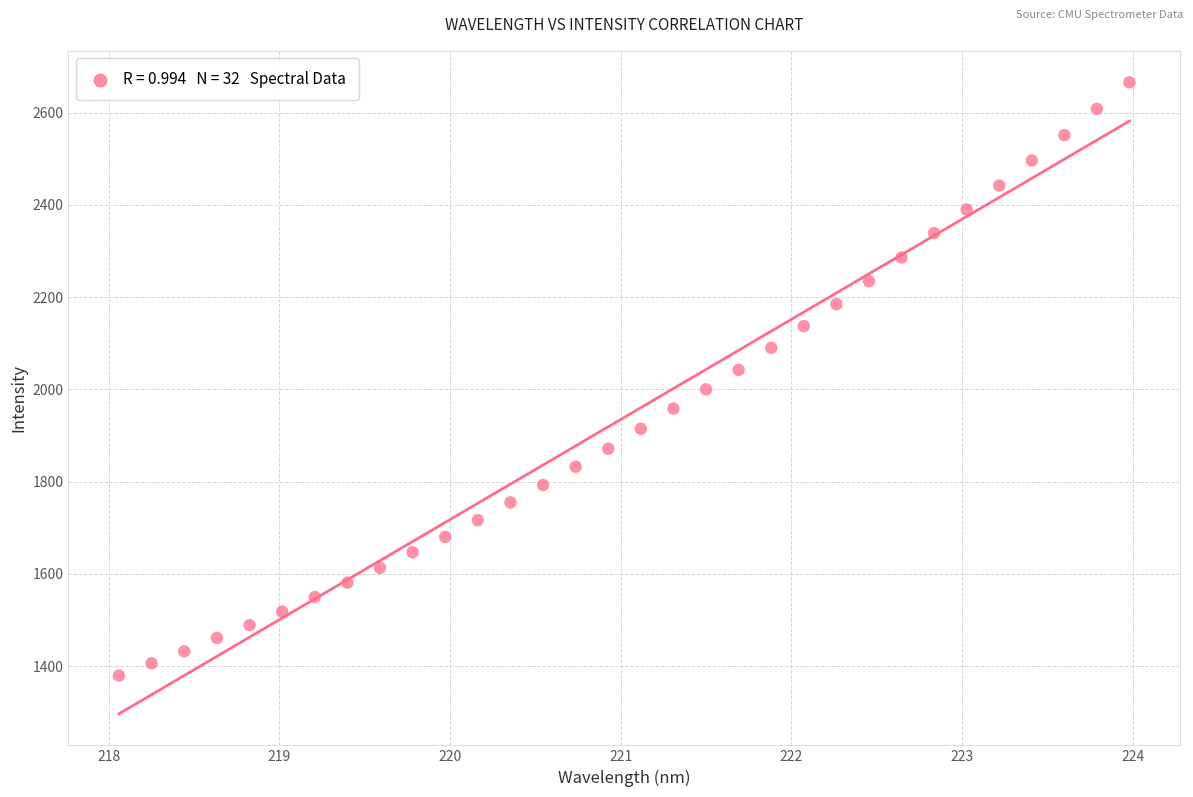

What is the range of Y values (max minus min)?

1286.1